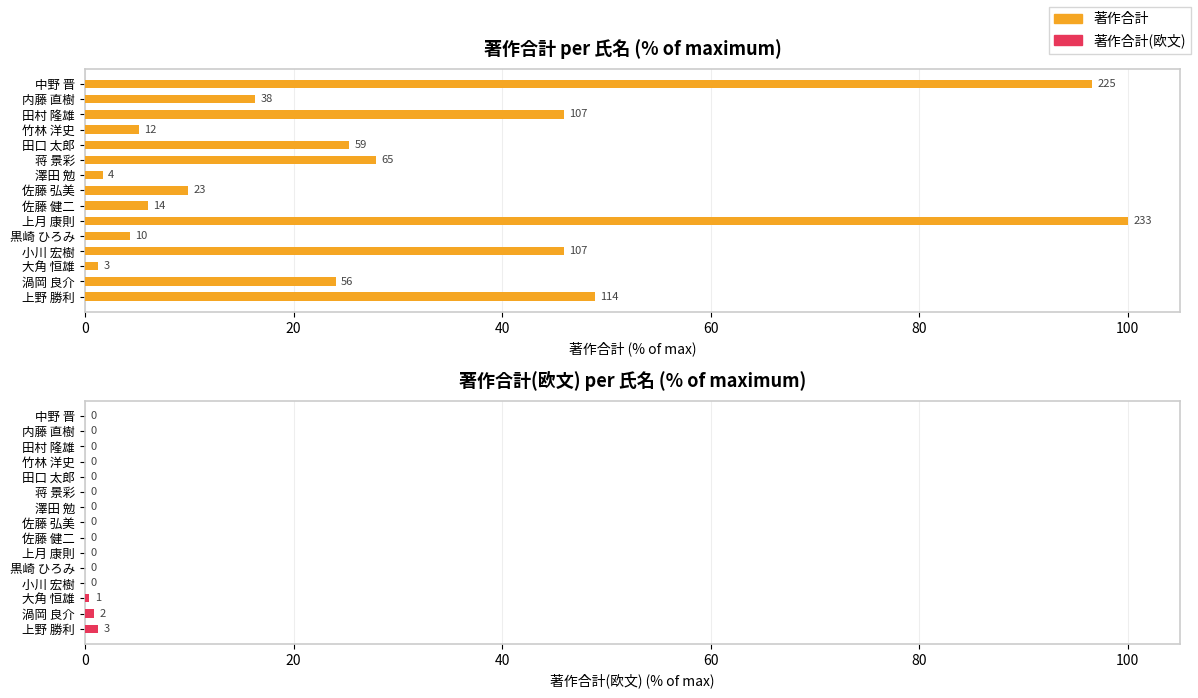

What is the sum of all 著作合計 values?

459.2